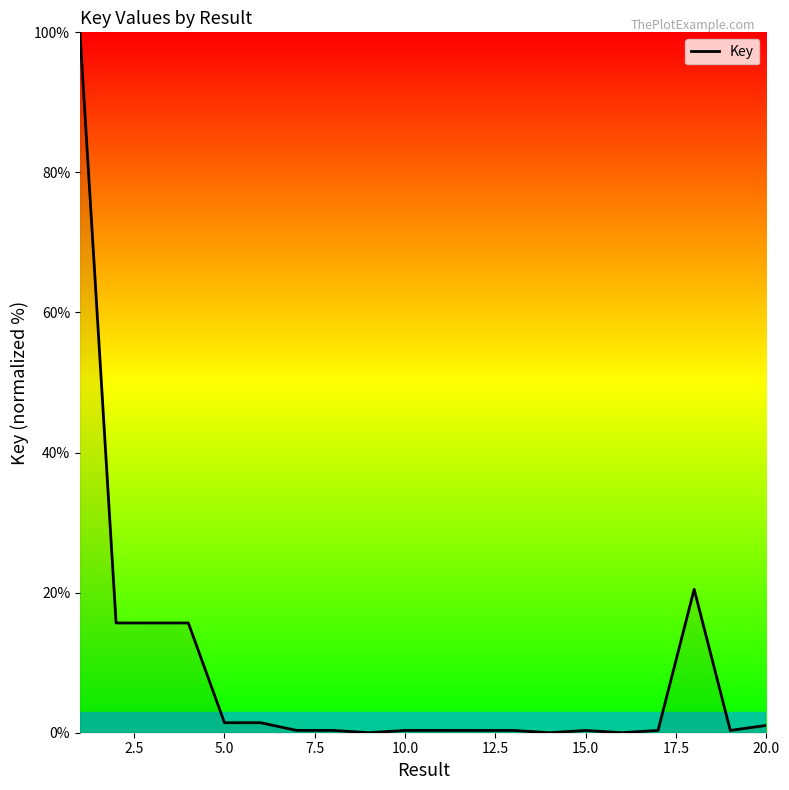

What is the difference between the maximum and minimum values?

100.0